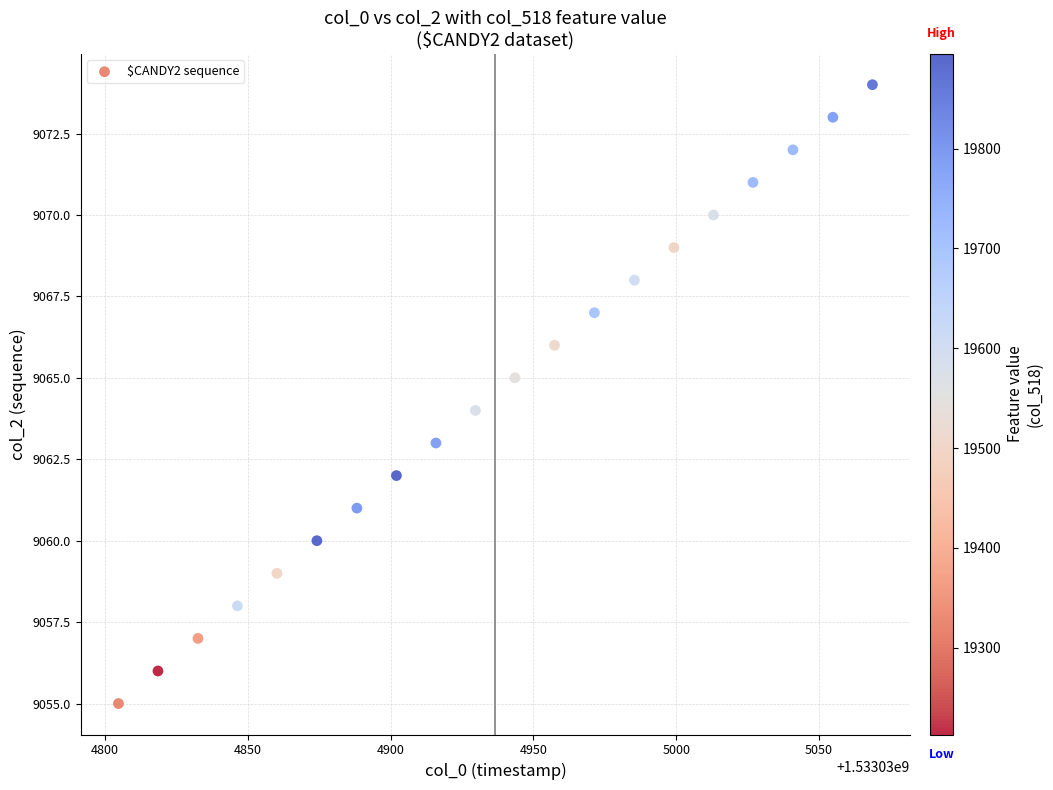

What is the range of Y values (max minus min)?

19